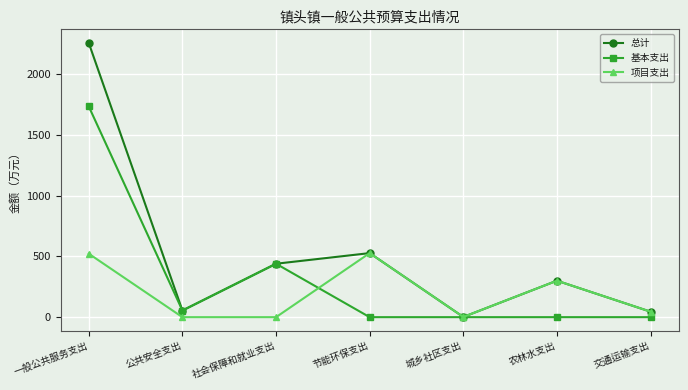

What are all the series names shown in the legend?

总计, 基本支出, 项目支出